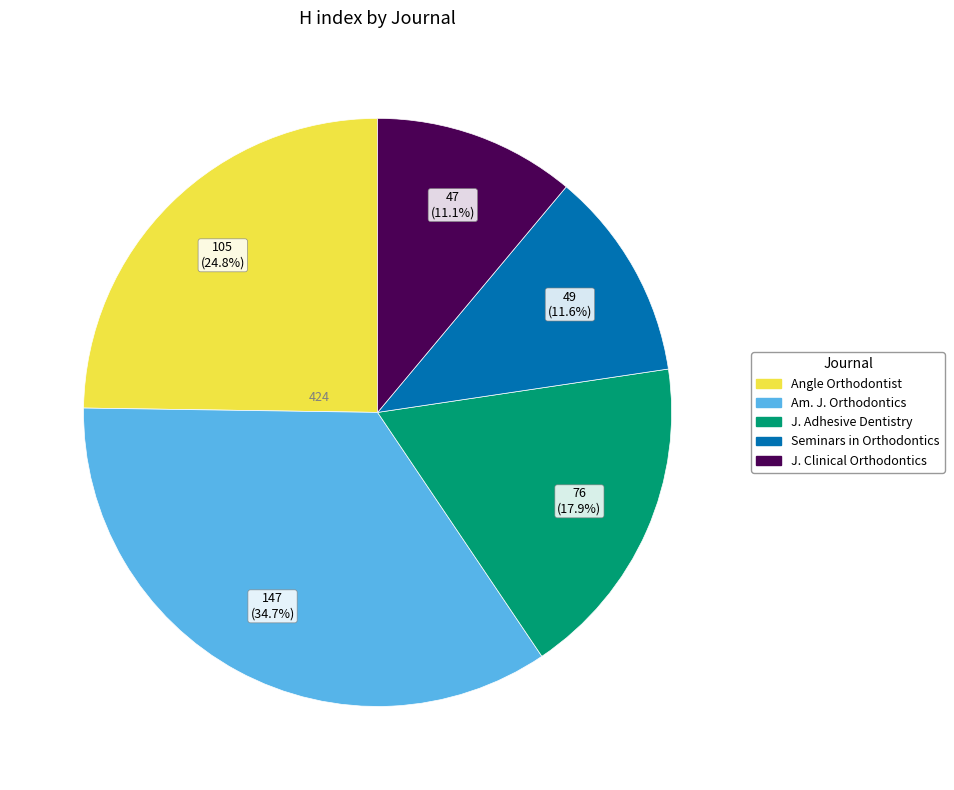

Is there a majority slice in this chart?

No